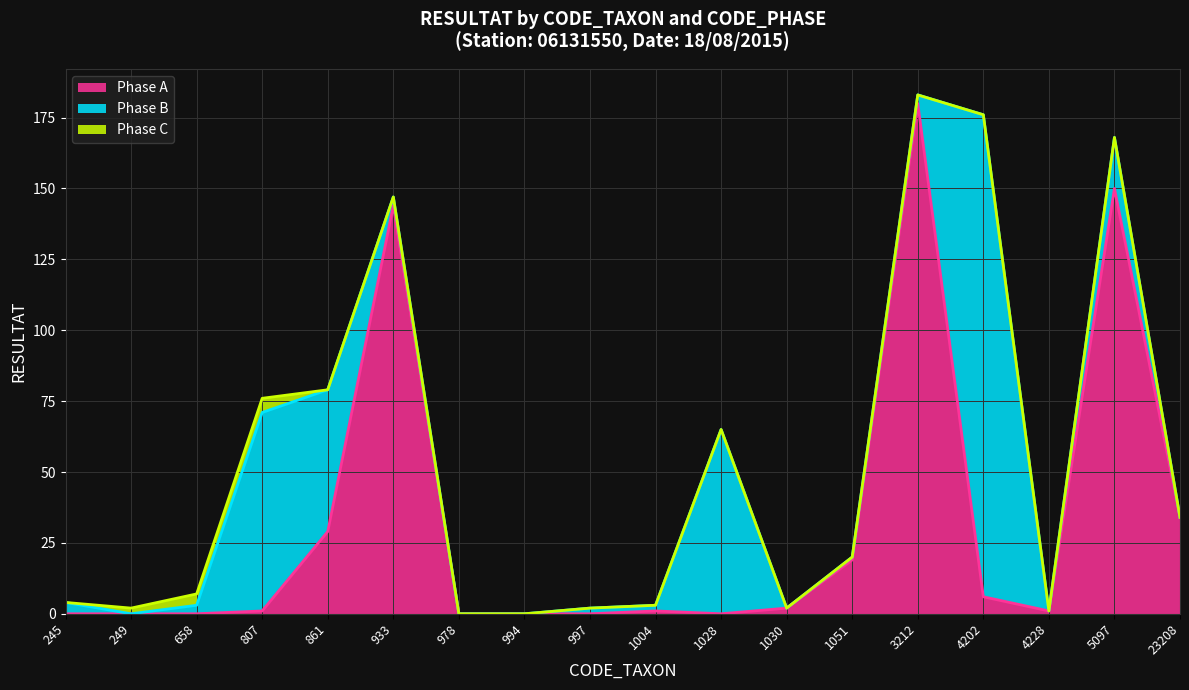

The value of Phase C at 1028 is 0. True or false?

True